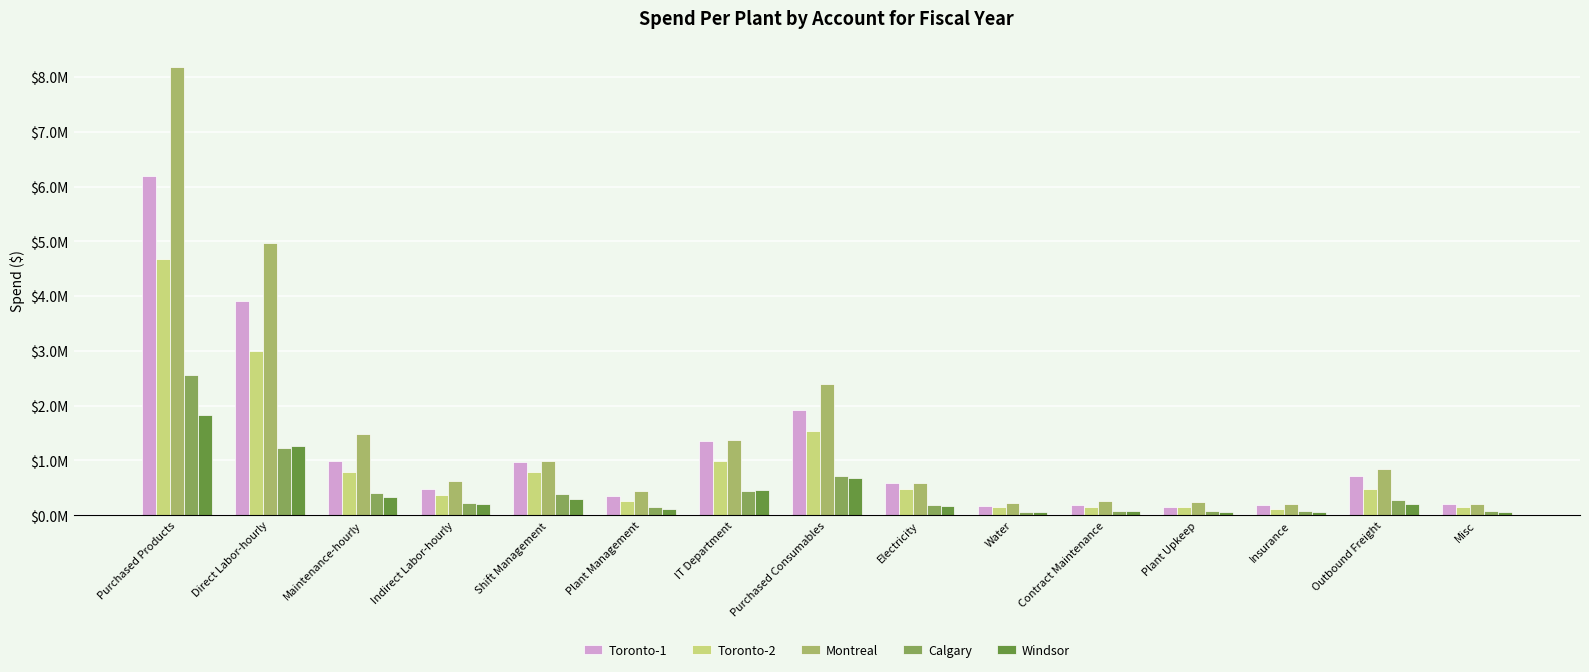

What is the highest value of the Toronto-1 series?

6189277.1